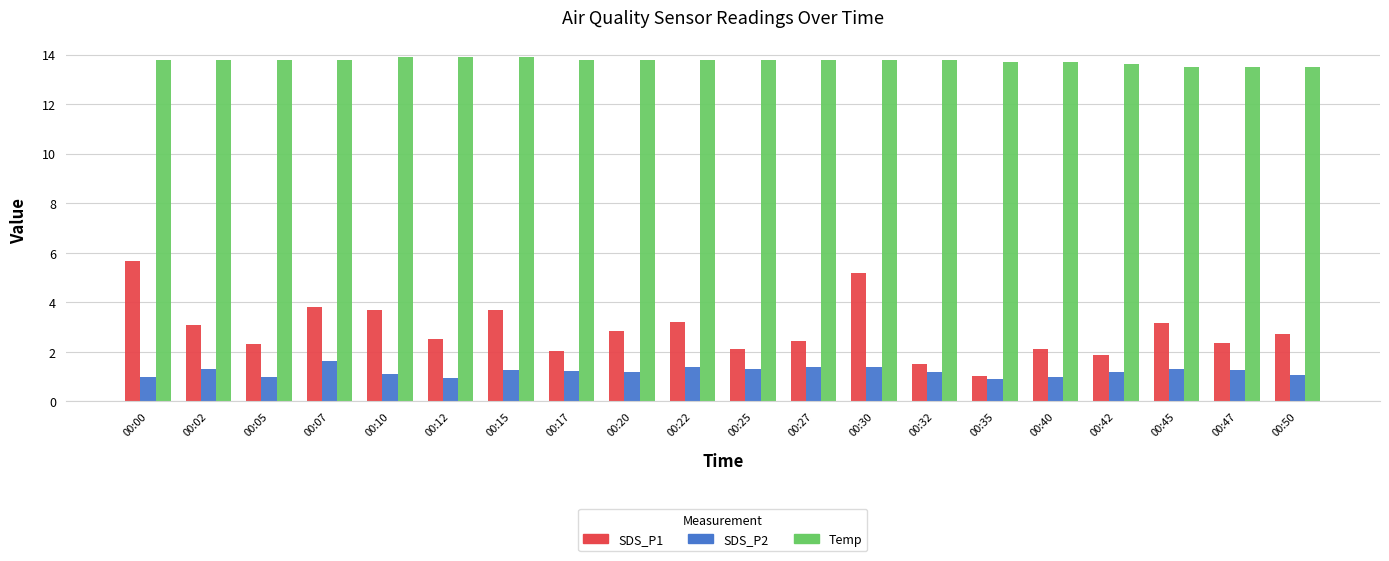

Count the number of data series in this chart.

3